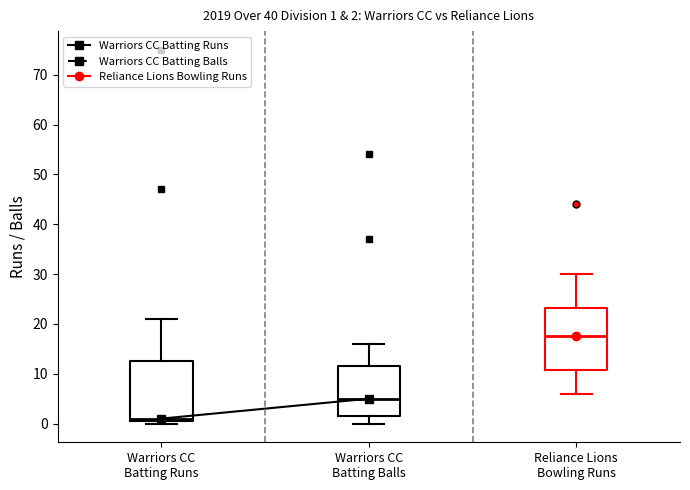

Which box has the highest median line?

Reliance Lions Bowling Runs